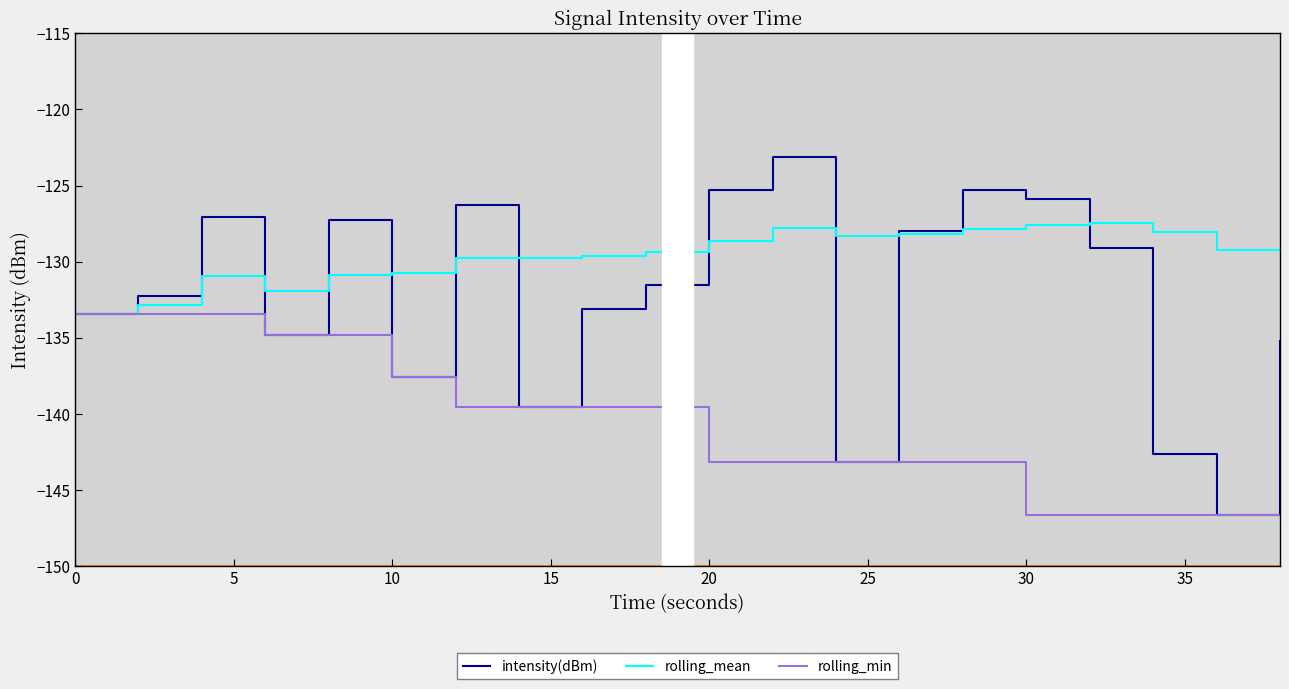

Rank the series by their maximum value, from highest to lowest.

intensity(dBm), rolling_mean, rolling_min